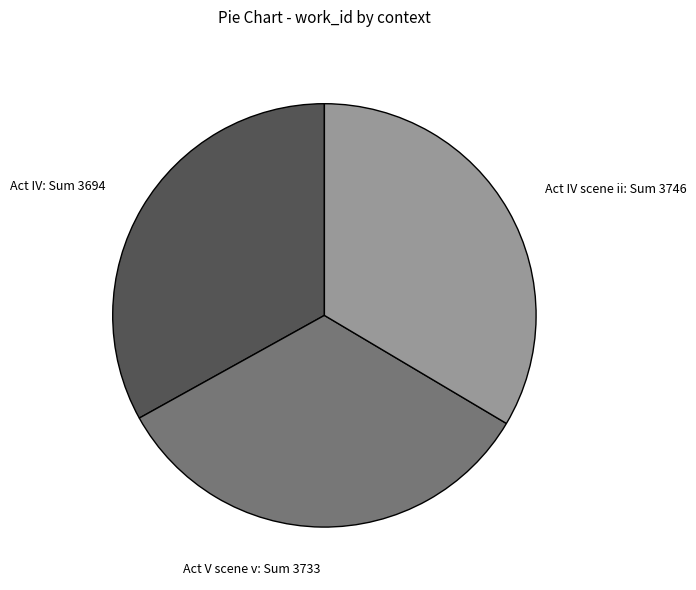

Approximately how many times larger is the value at Act IV compared to Act IV scene ii?

1.0